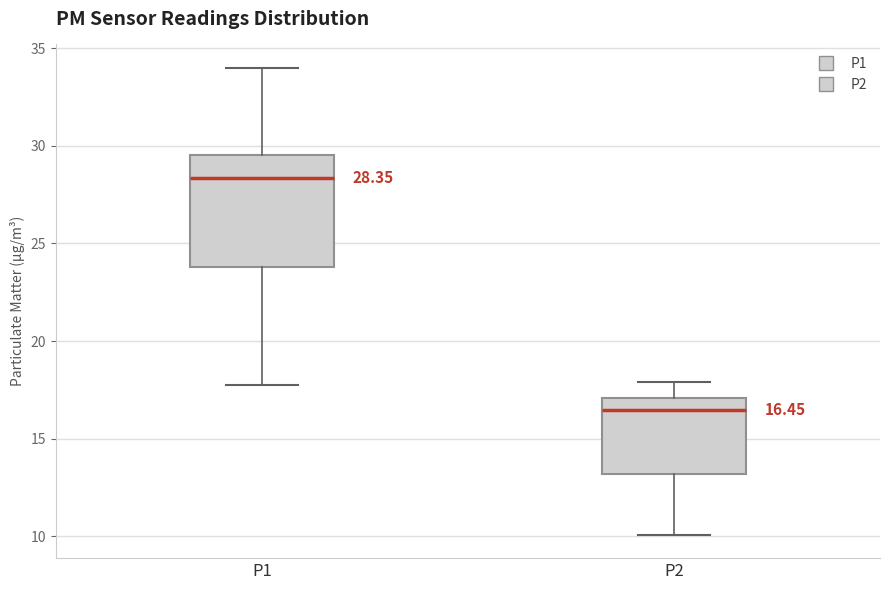

Comparing the boxes themselves (not the whiskers), which one is the tallest?

P1